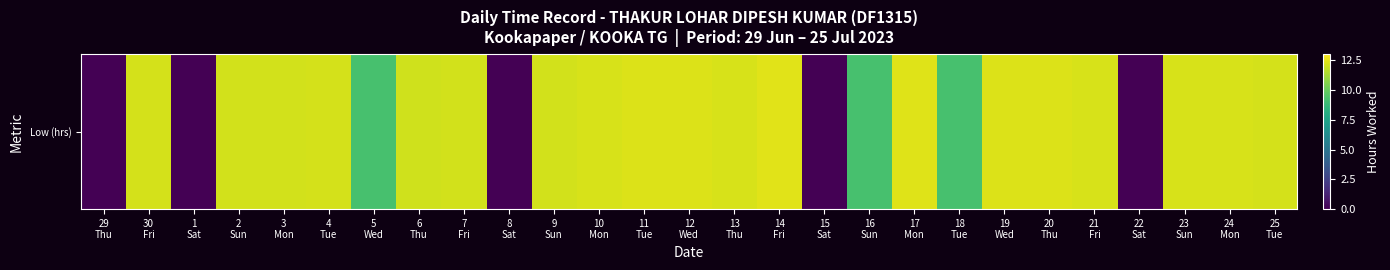

True or false: the data shows 12.3 at 19
Wed.

True